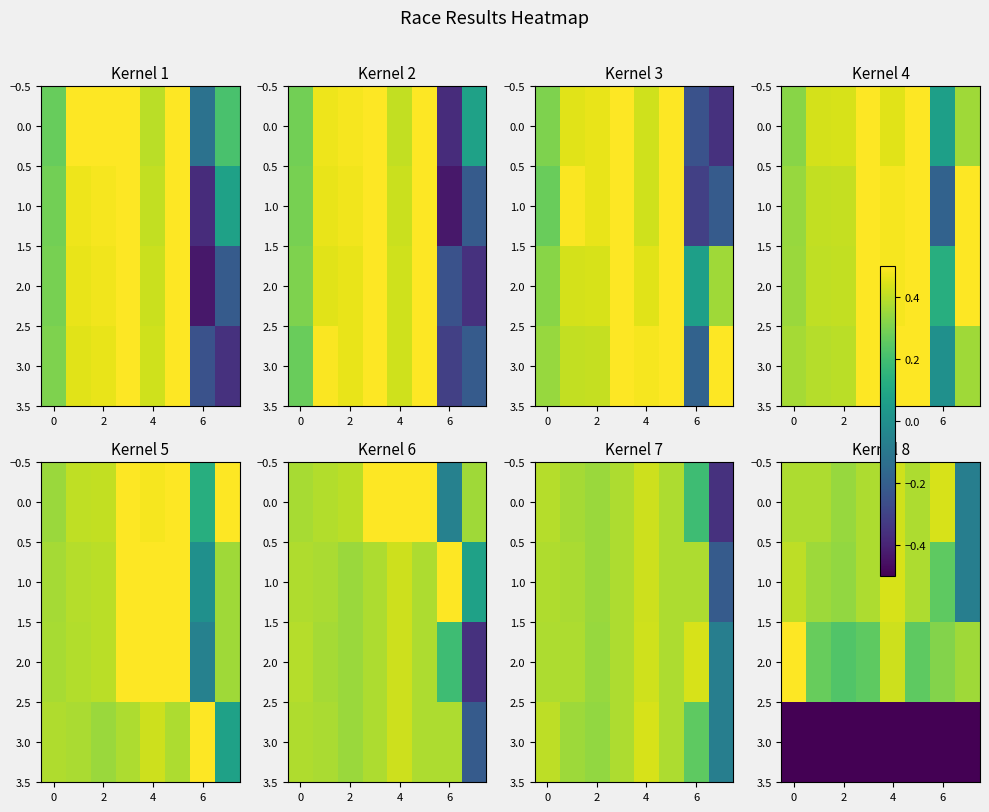

Count the 2.0 values in the range 0 to 1.

8